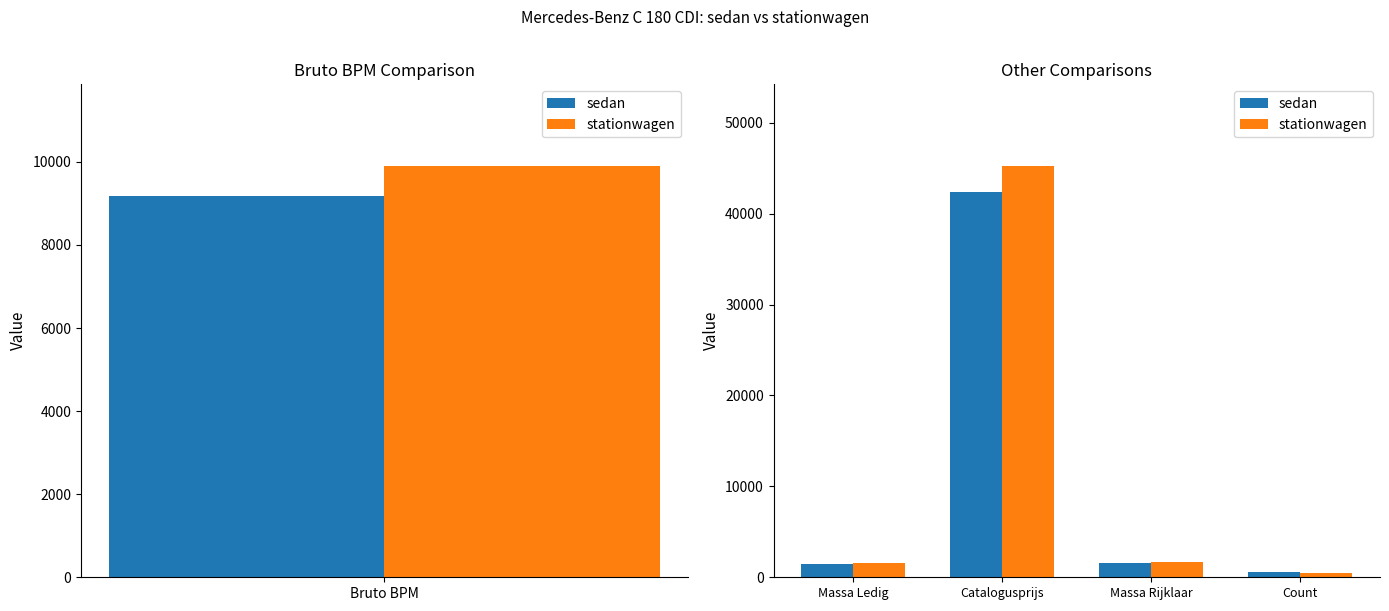

How many distinct data groups are displayed?

2